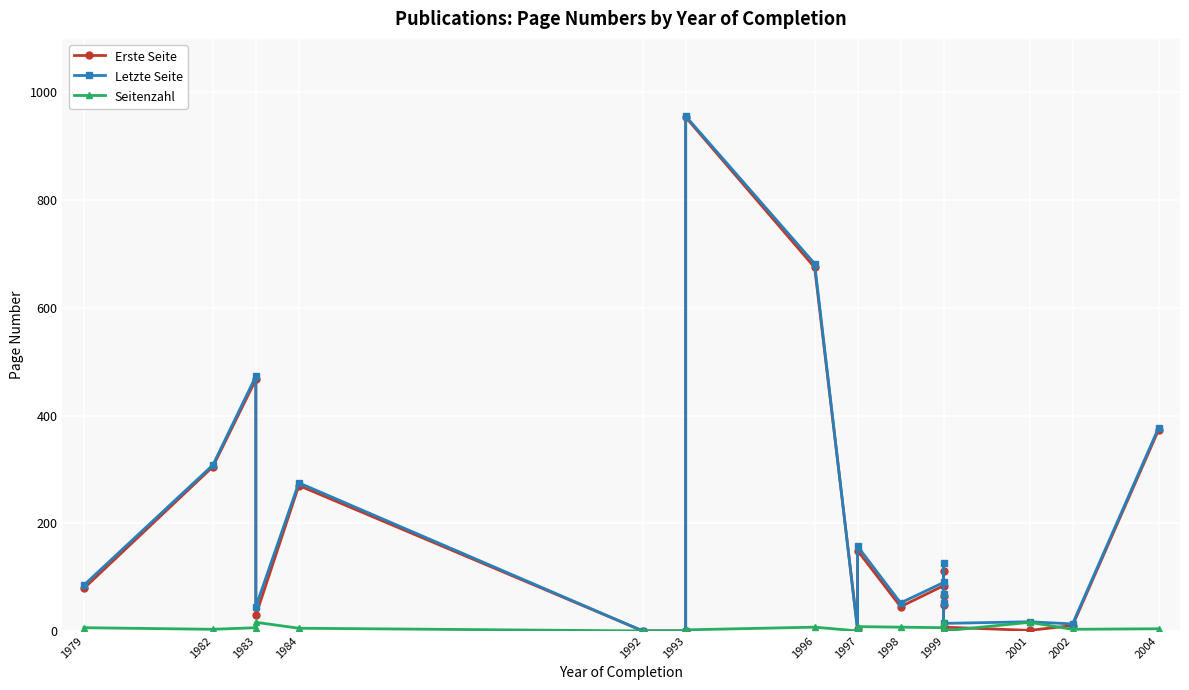

Reading left to right, what are all the values shown in this chart?

Erste Seite: 79	305	467	29	270	0	0	954	675	3	149	45	84	65	111	49	7	1	10	373
Letzte Seite: 85	308	473	45	275	0	0	956	682	0	157	52	90	68	127	52	14	17	13	377
Seitenzahl: 6	3	6	16	5	0	0	2	7	0	8	7	6	3	16	3	0	16	3	4